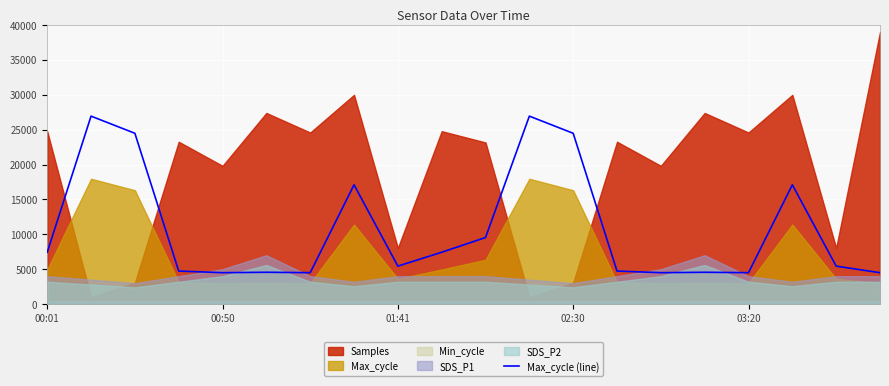

Reading left to right, what are all the values shown in this chart?

7429.7	26941.4	24480.5	4734.4	4500.0	4558.6	4500.0	17097.7	5437.5	7429.7	9539.1	26941.4	24480.5	4734.4	4500.0	4558.6	4500.0	17097.7	5437.5	4500.0